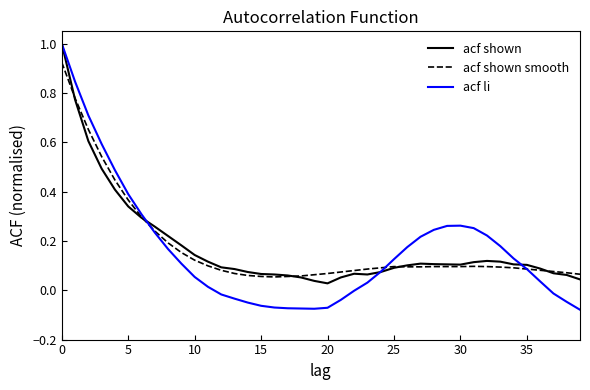

What is the maximum value shown in the chart?

1.0